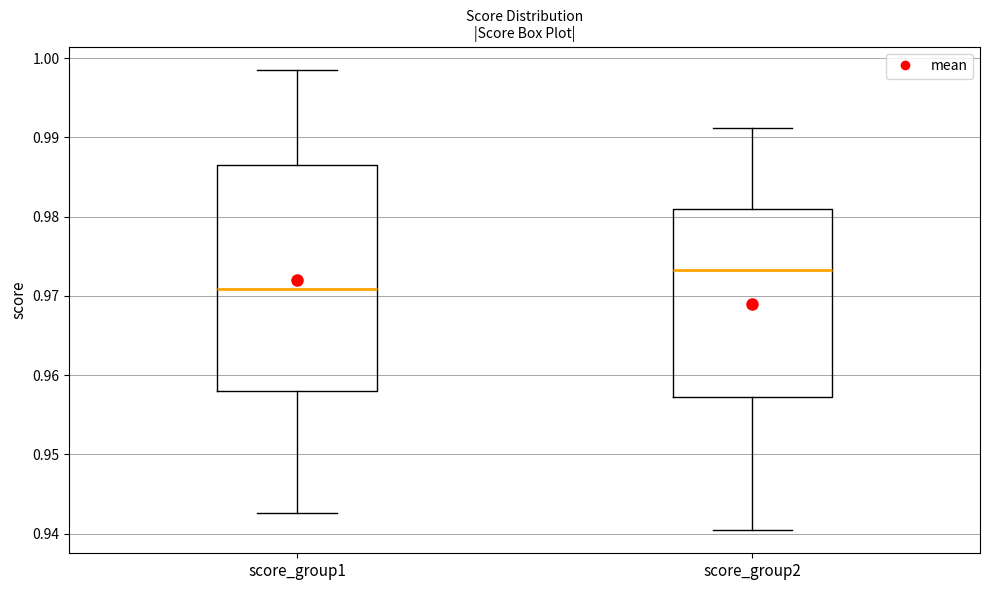

Where does the median line of the box for score_group1 sit on the y-axis? The values are not printed on the chart, so give them approximately, as read against the axis.

0.971